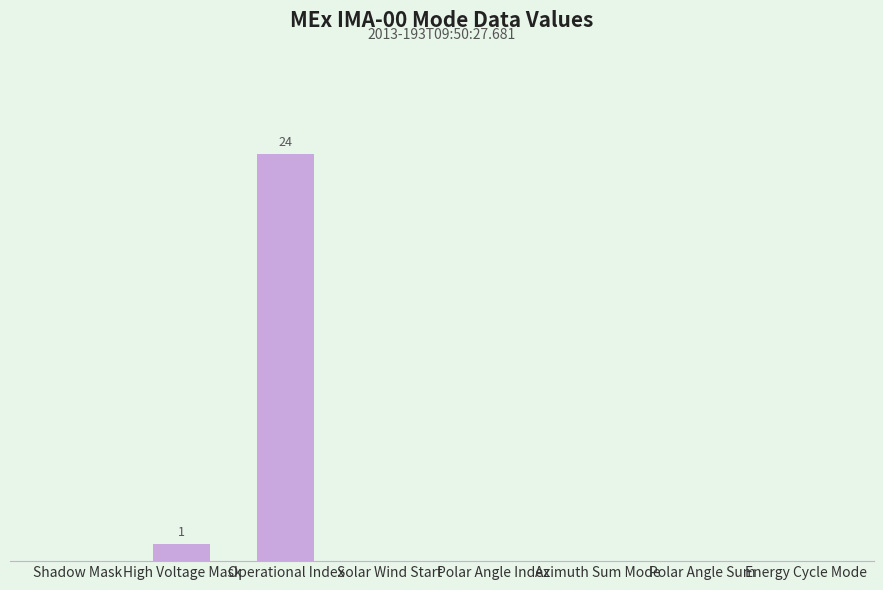

Reading left to right, transcribe all the data shown in this chart.

Shadow Mask=0	High Voltage Mask=1	Operational Index=24	Solar Wind Start=0	Polar Angle Index=0	Azimuth Sum Mode=0	Polar Angle Sum=0	Energy Cycle Mode=0